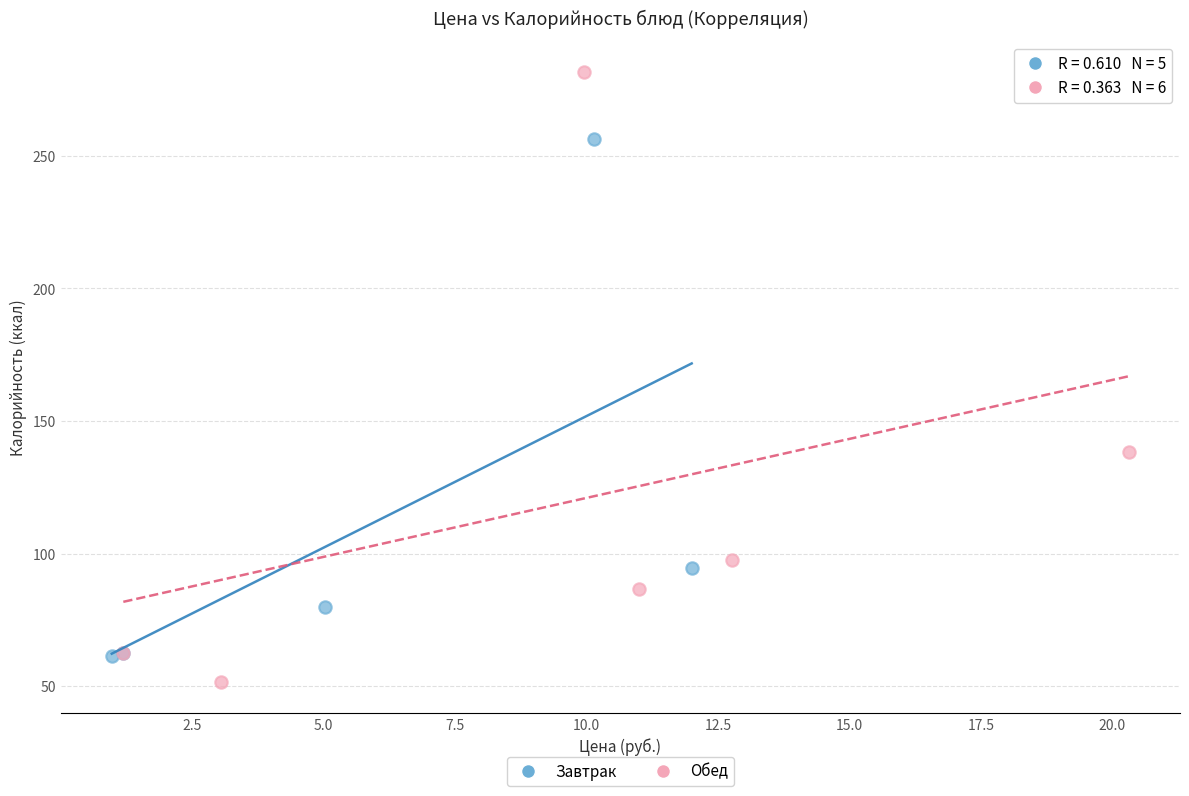

Which series reaches the maximum Y coordinate?

Обед